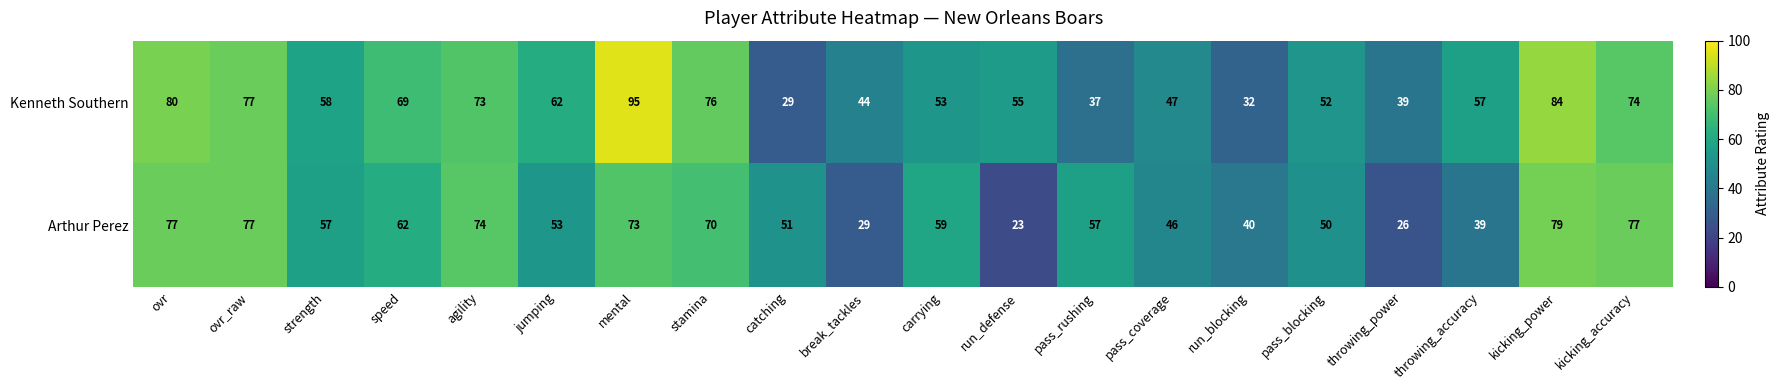

Which category has the lowest value across all series?

run_defense